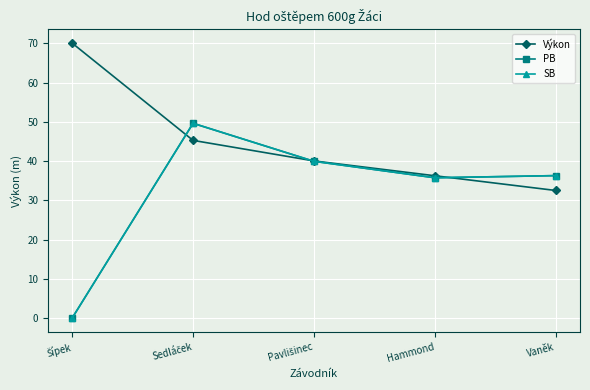

What is the highest value of the PB series?

49.6